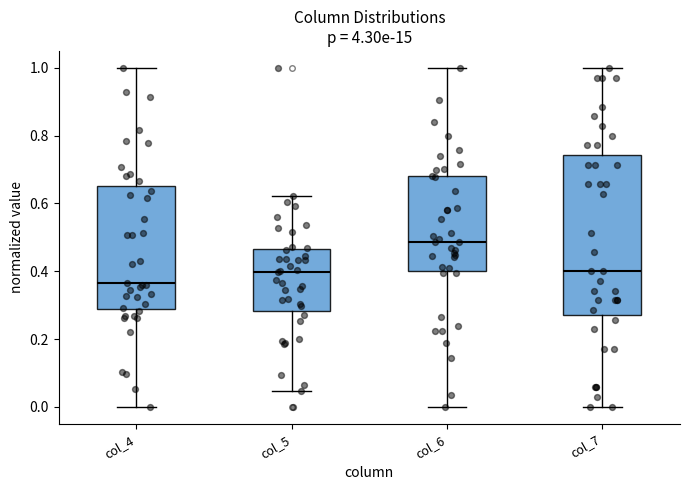

Where does the lower whisker of the box for col_7 end on the y-axis? The values are not printed on the chart, so give them approximately, as read against the axis.

0.00